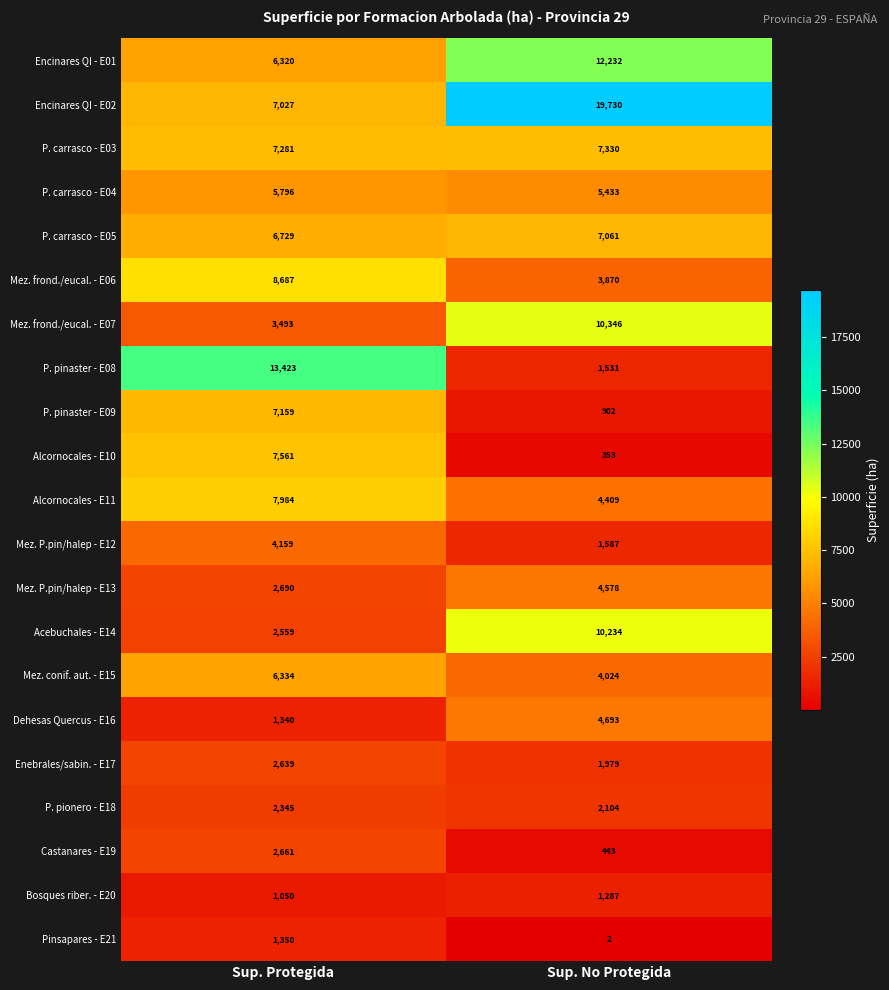

What is the sum of the Mez. P.pin/halep - E13 values at Sup. No Protegida and Sup. Protegida?

7268